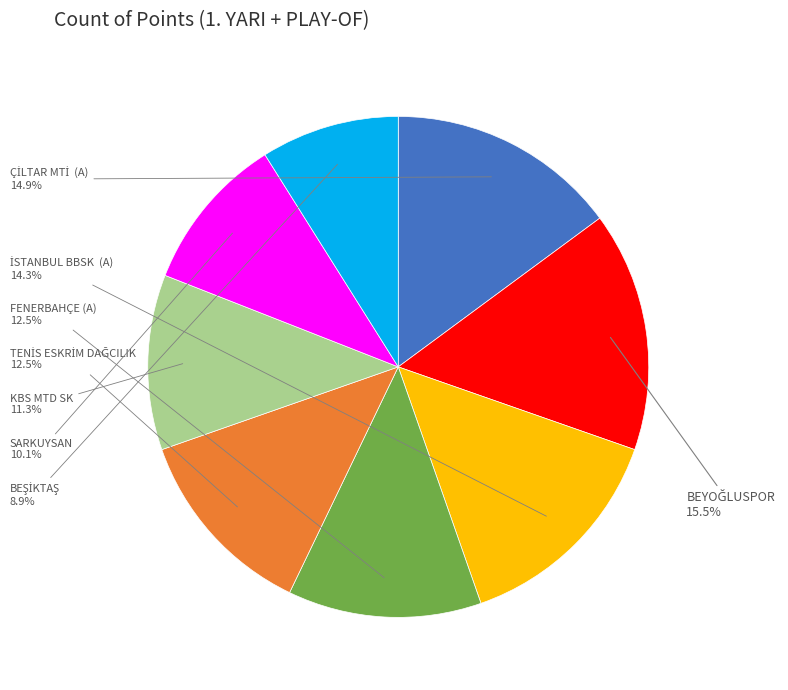

Is there any slice that represents more than half of the pie?

No